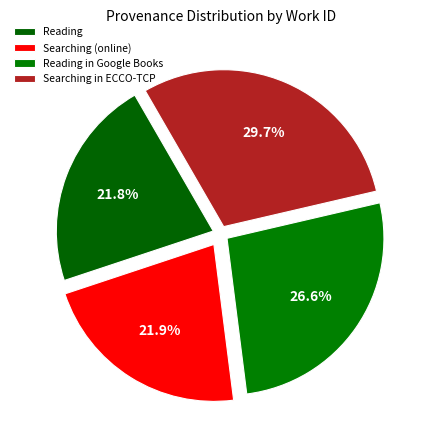

To the nearest percent, what is the difference between the Reading and Searching in ECCO-TCP slice percentages?

8%